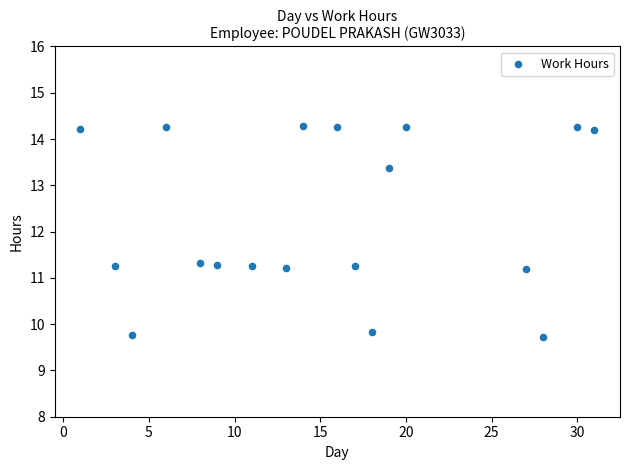

What is the range of X values (max minus min)?

30.0